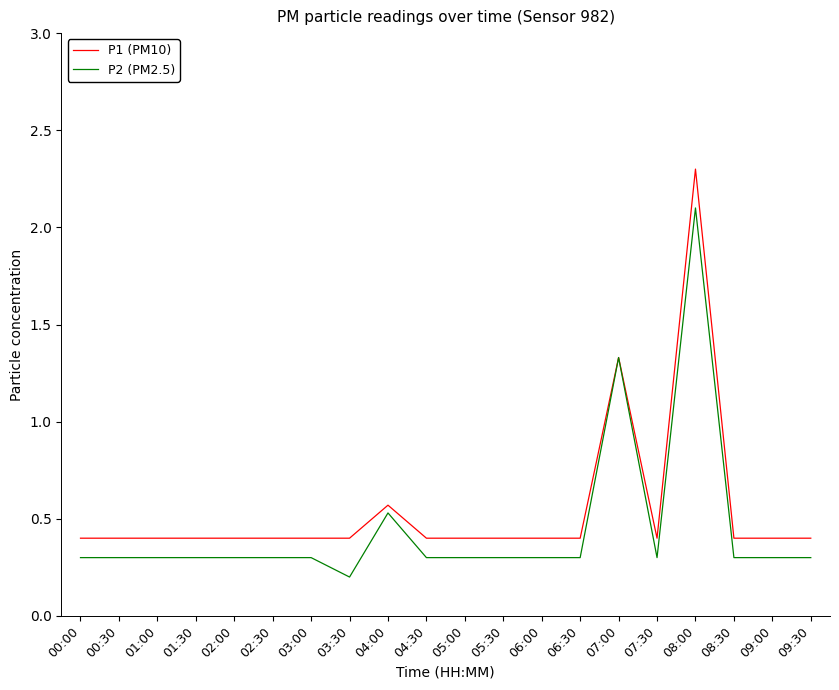

What is the sum of all P1 (PM10) values?

11.0